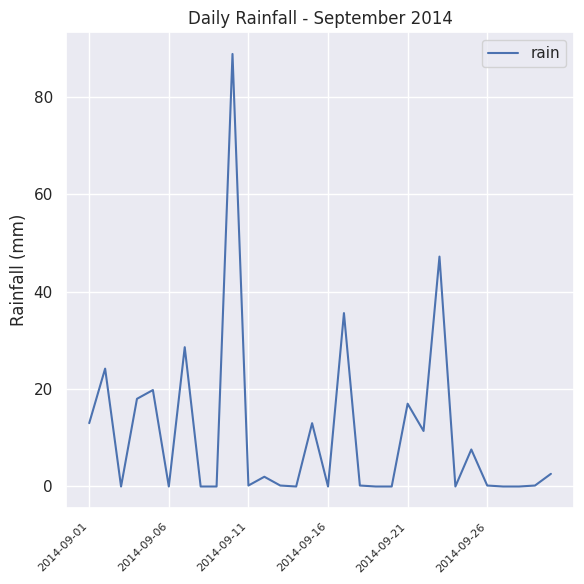

What is the greatest value displayed?

88.8